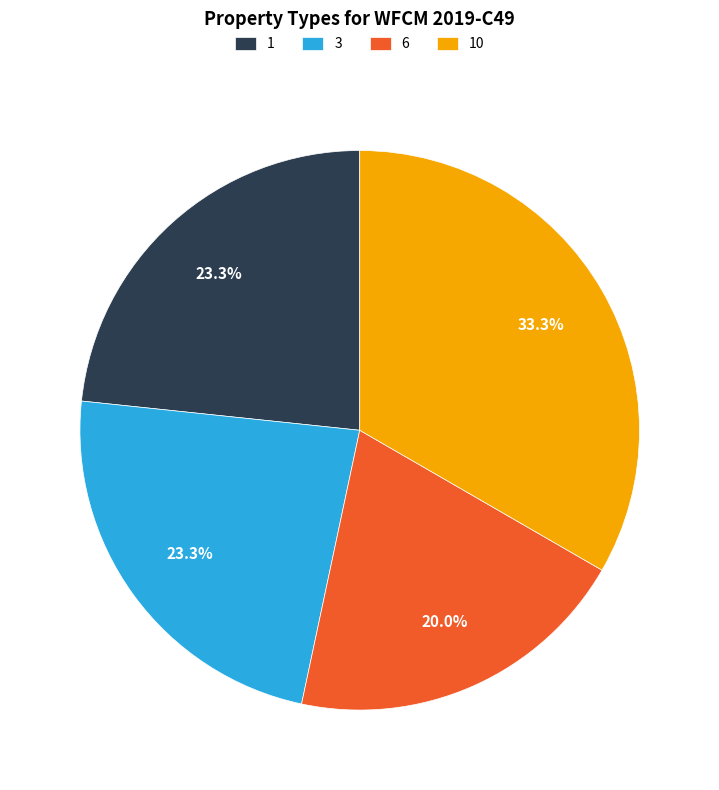

Combined, what portion of the pie is 1 and 10?

56.7%